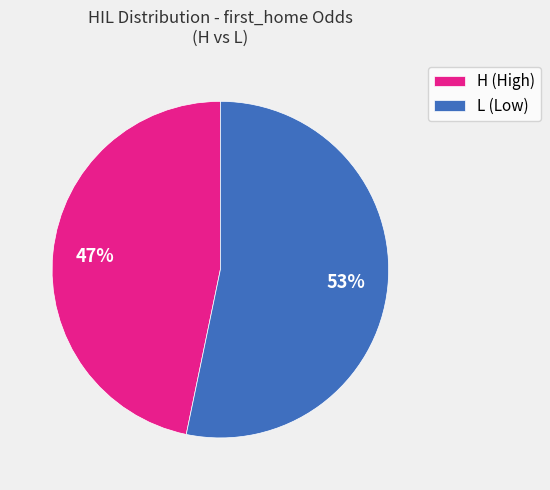

To the nearest percent, what is the difference between the largest and smallest slice percentages?

6%